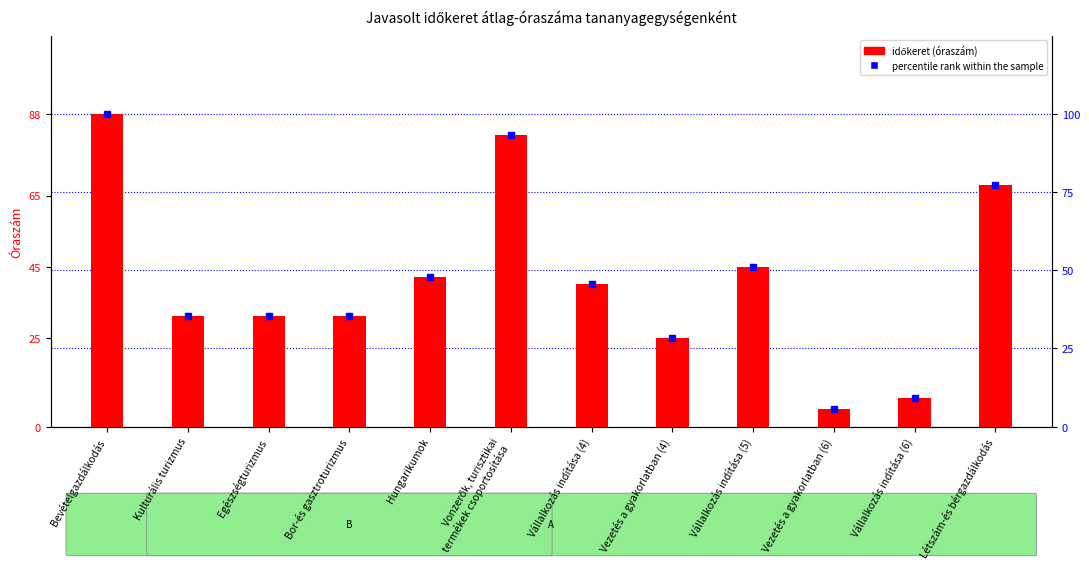

List the labels in order of percentile rank within the sample value, smallest first.

Vezetés a gyakorlatban (6), Vállalkozás indítása (6), Vezetés a gyakorlatban (4), Kulturális turizmus, Egészségturizmus, Bor-és gasztroturizmus, Vállalkozás indítása (4), Hungarikumok, Vállalkozás indítása (5), Létszám-és bérgazdálkodás, Vonzerők, turisztikai
termékek csoportosítása, Bevételgazdálkodás